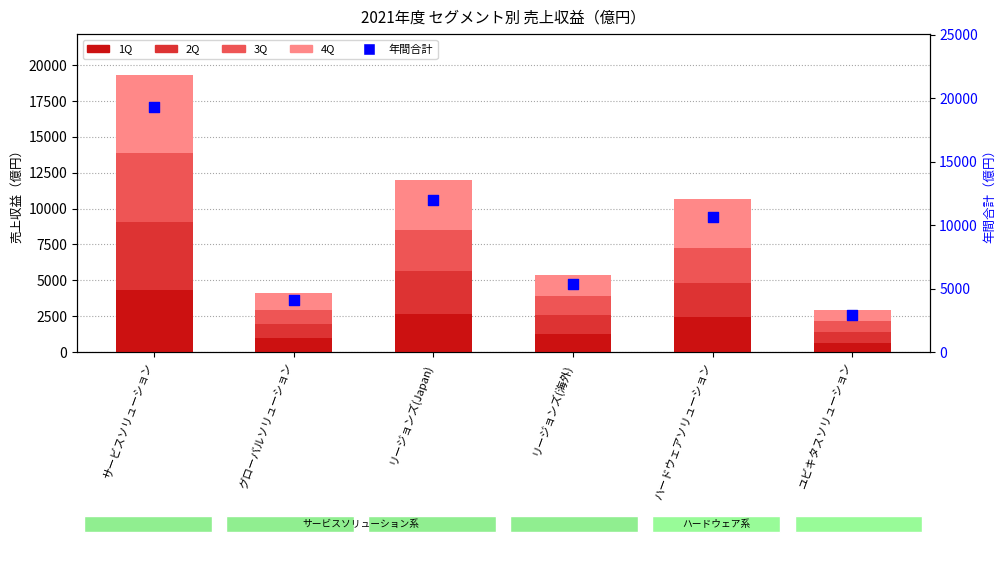

What are all the series names shown in the legend?

1Q, 2Q, 3Q, 4Q, 年間合計